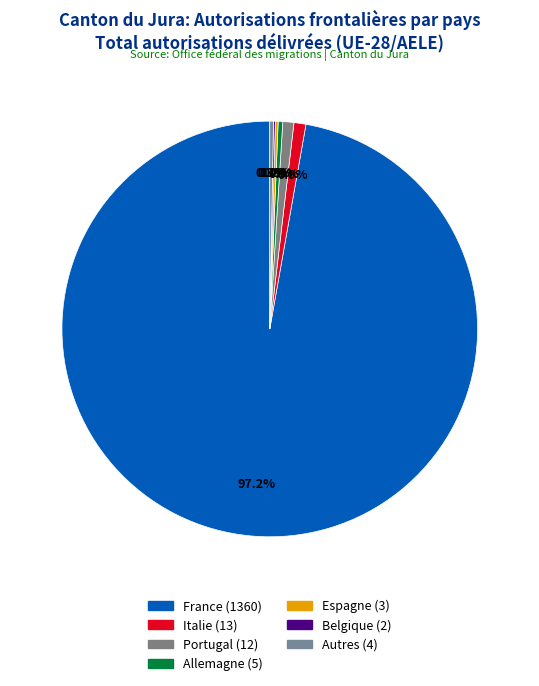

Which slice is the smallest?

Belgique